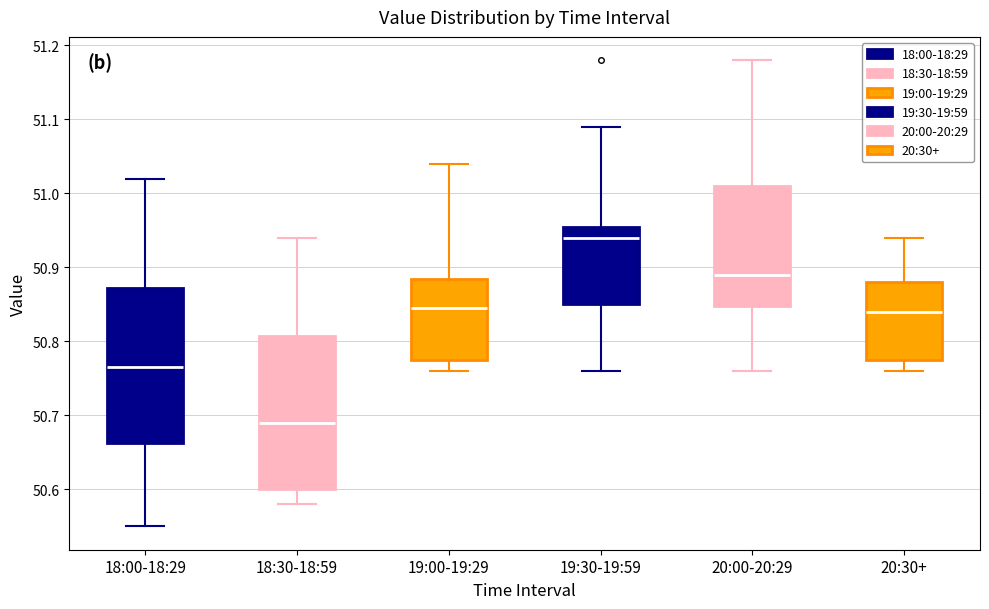

Which box has the highest median line?

19:30-19:59